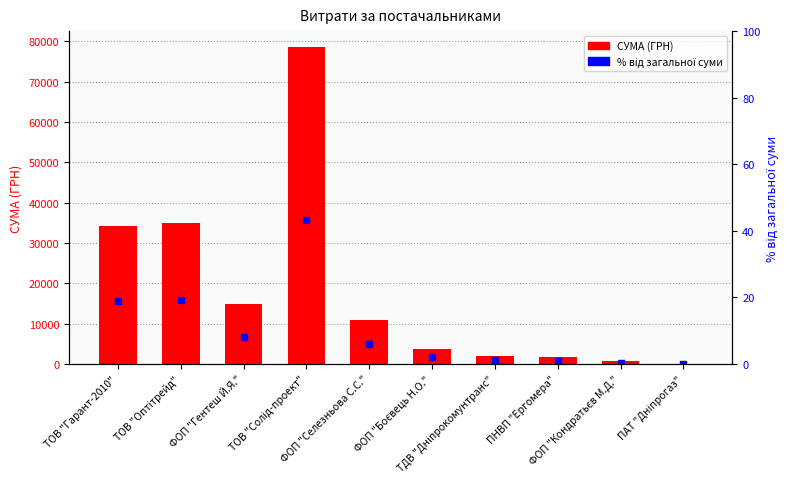

What is the total value across all series at ПАТ "Дніпрогаз"?

85.0